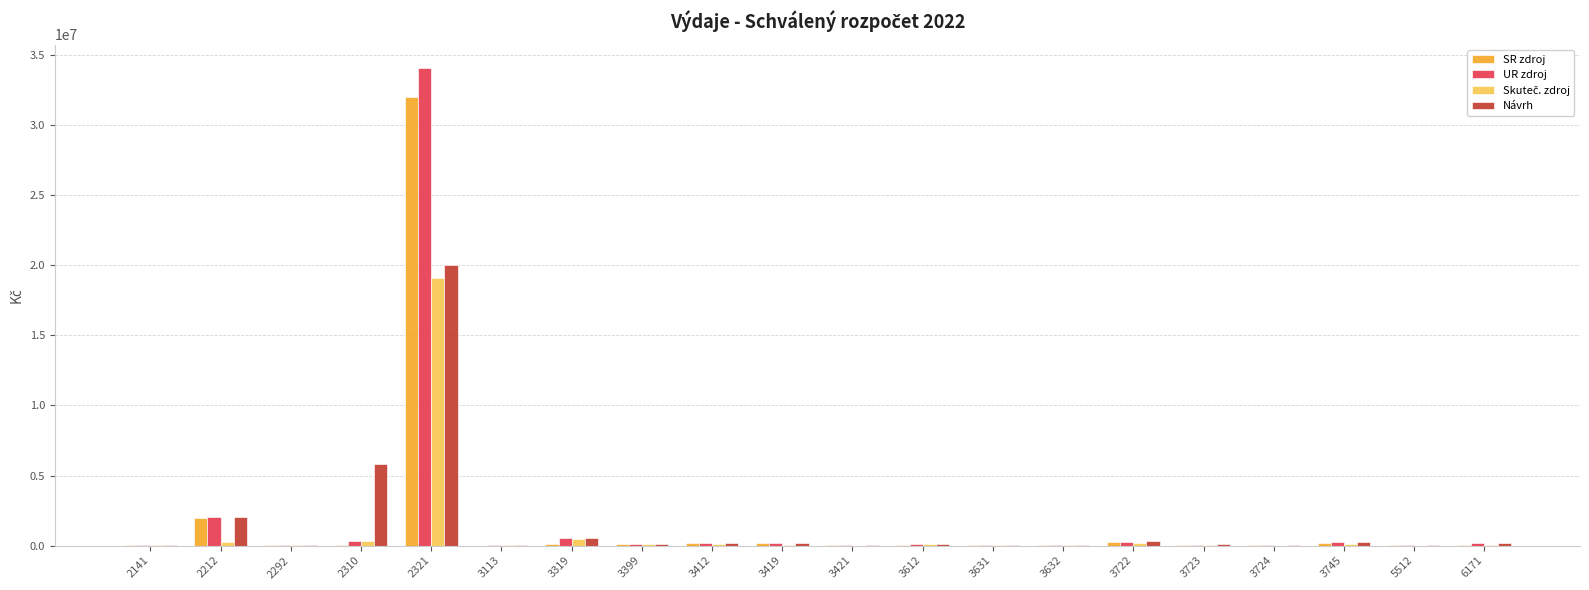

How many distinct data groups are displayed?

4